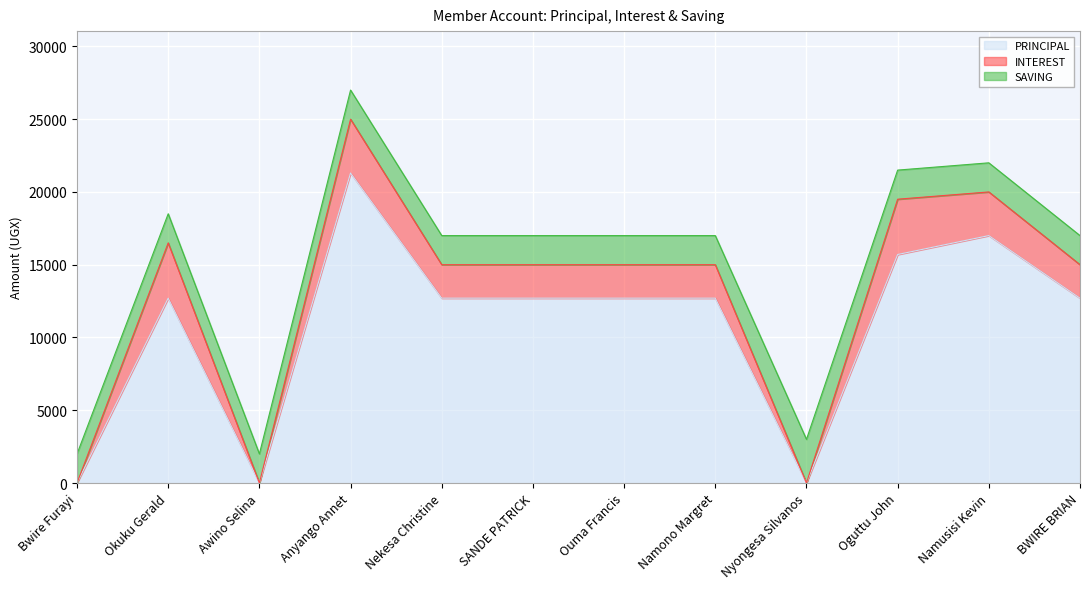

Rank the series at Anyango Annet from lowest to highest value.

SAVING, INTEREST, PRINCIPAL